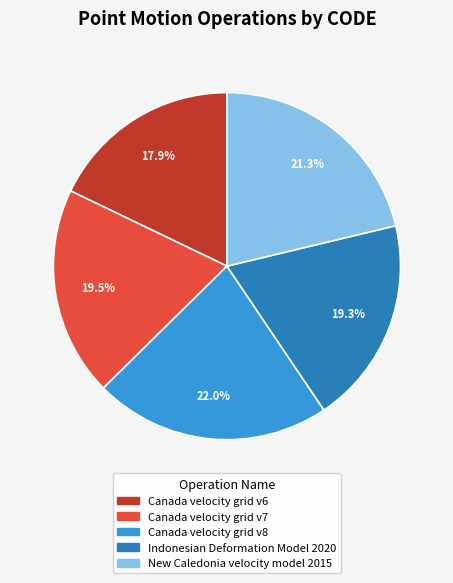

Does Canada velocity grid v8 represent more than half of the total?

No